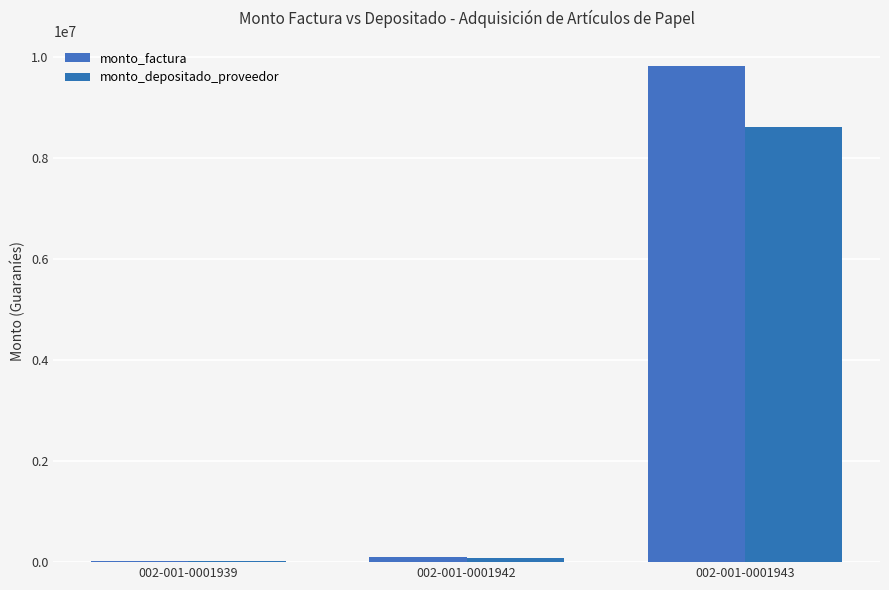

Which series has the largest range (max minus min)?

monto_factura